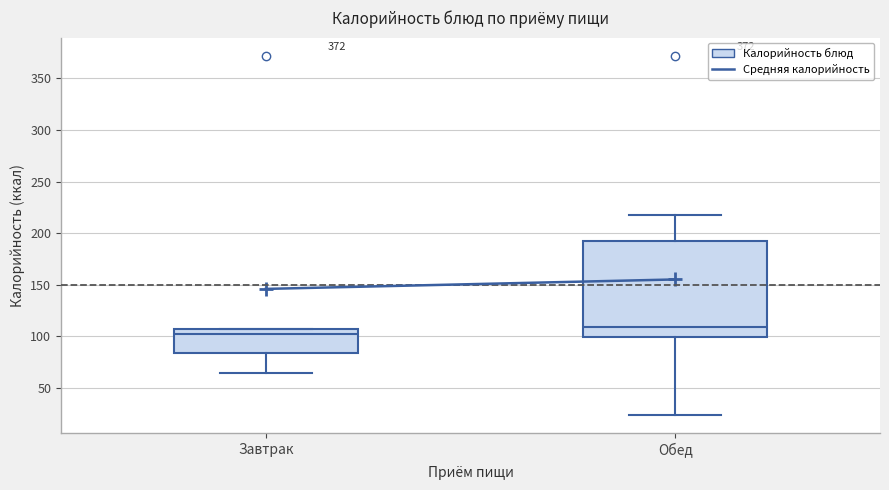

Reading left to right, read every box against the y-axis: the position of its median line, the range the box covers, and the ends of its whiskers. The values are not printed on the chart, so give them approximately, as read against the axis.

Завтрак: median 100, box 85 to 105, whiskers 65 to 105
Обед: median 110, box 100 to 195, whiskers 25 to 220